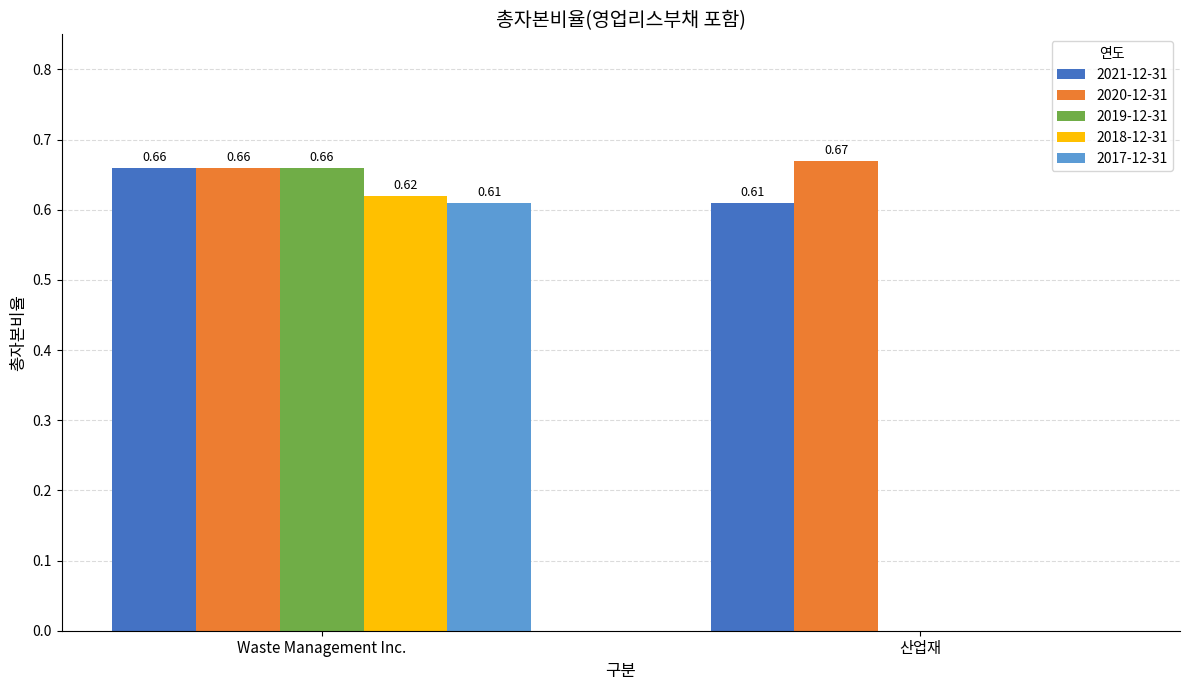

What is the sum of all 2021-12-31 values?

1.3